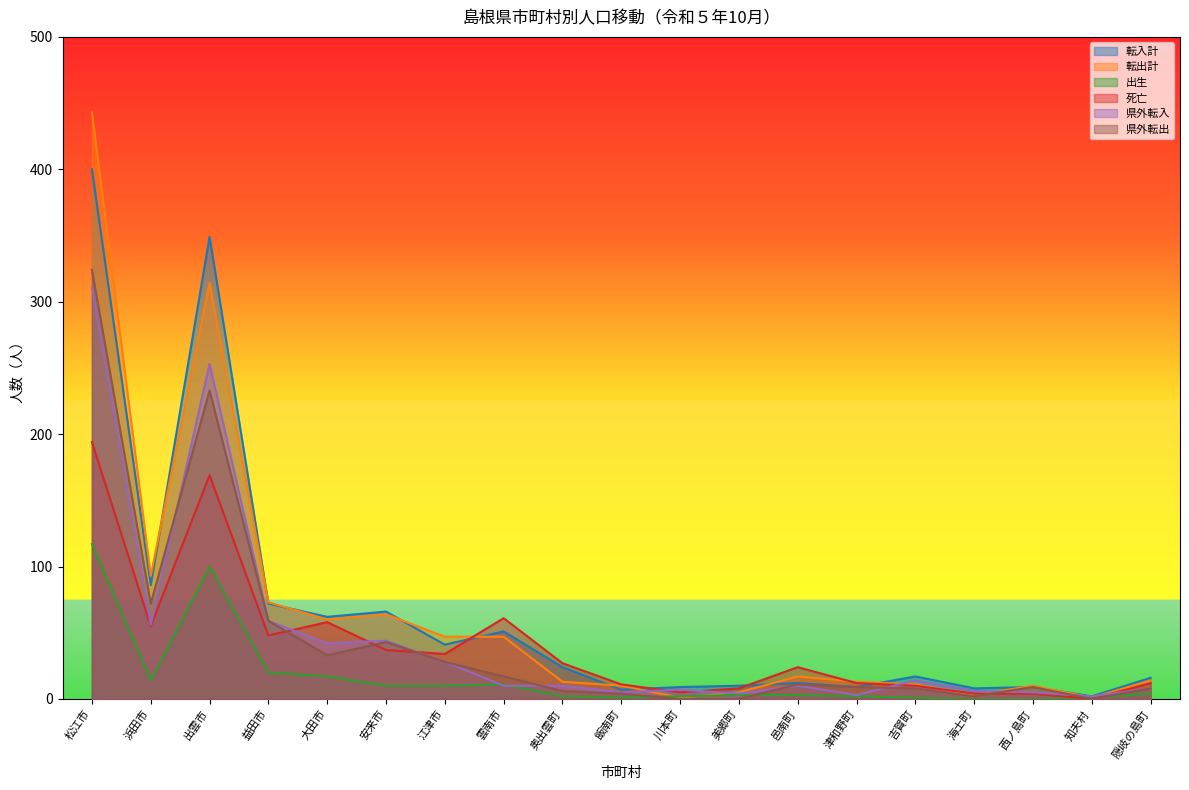

Does the chart display data point markers on the line(s)?

No